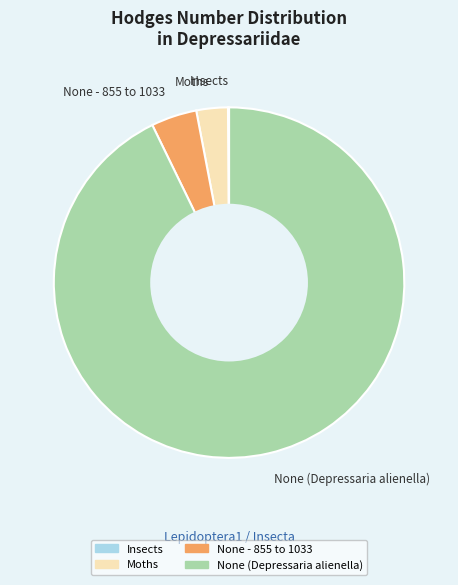

Is there a majority slice in this chart?

Yes